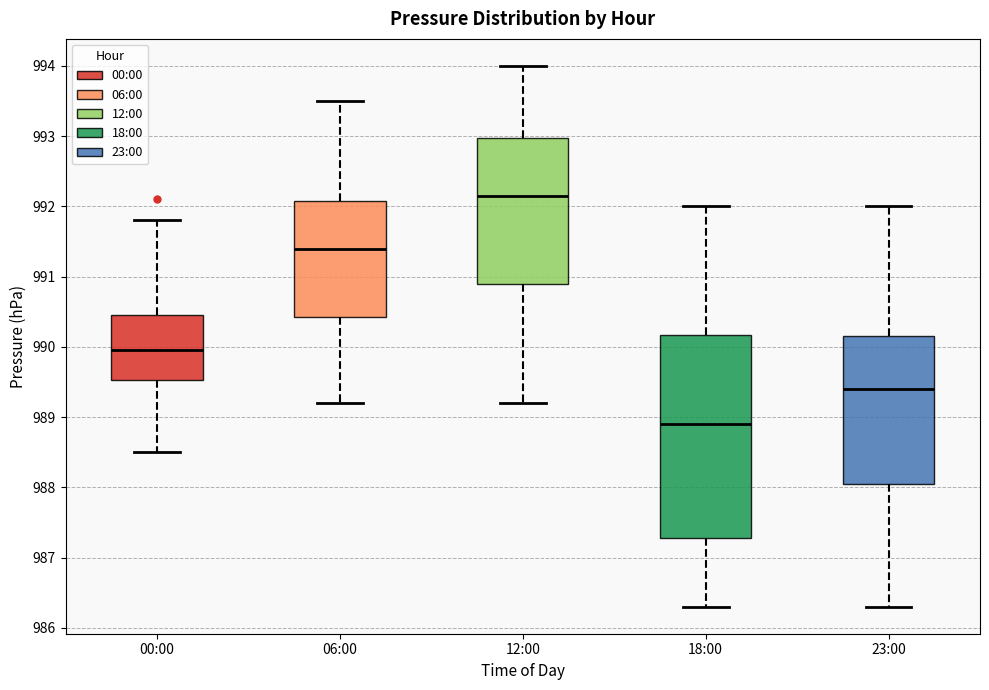

Reading left to right, read every box against the y-axis: the position of its median line, the range the box covers, and the ends of its whiskers. The values are not printed on the chart, so give them approximately, as read against the axis.

00:00: median 990.0, box 989.5 to 990.5, whiskers 988.5 to 991.8
06:00: median 991.4, box 990.4 to 992.1, whiskers 989.2 to 993.5
12:00: median 992.2, box 990.9 to 993.0, whiskers 989.2 to 994.0
18:00: median 988.9, box 987.3 to 990.2, whiskers 986.3 to 992.0
23:00: median 989.4, box 988.1 to 990.2, whiskers 986.3 to 992.0